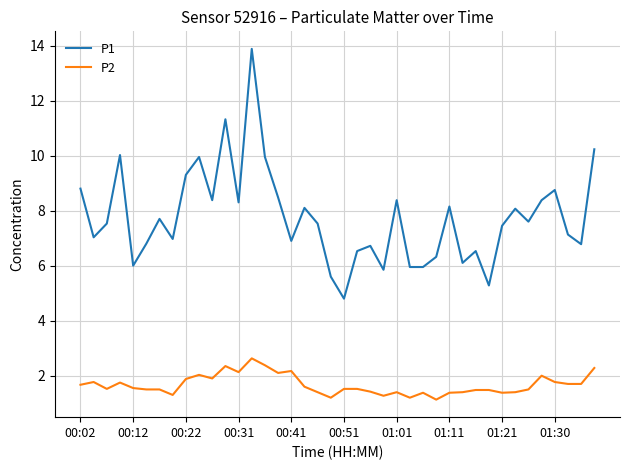

Which series has the largest range (max minus min)?

P1